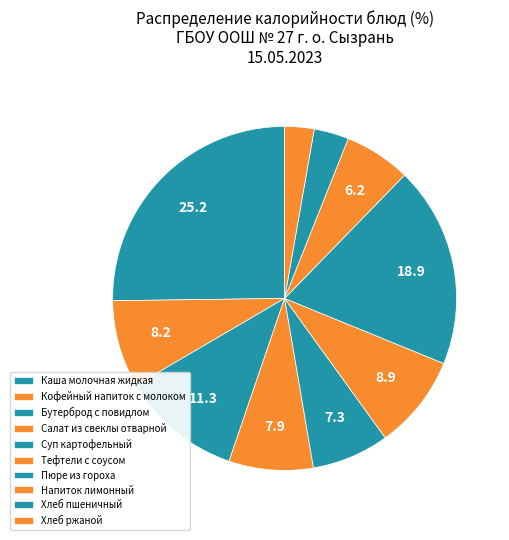

What is the smallest slice in the pie chart?

Хлеб ржаной